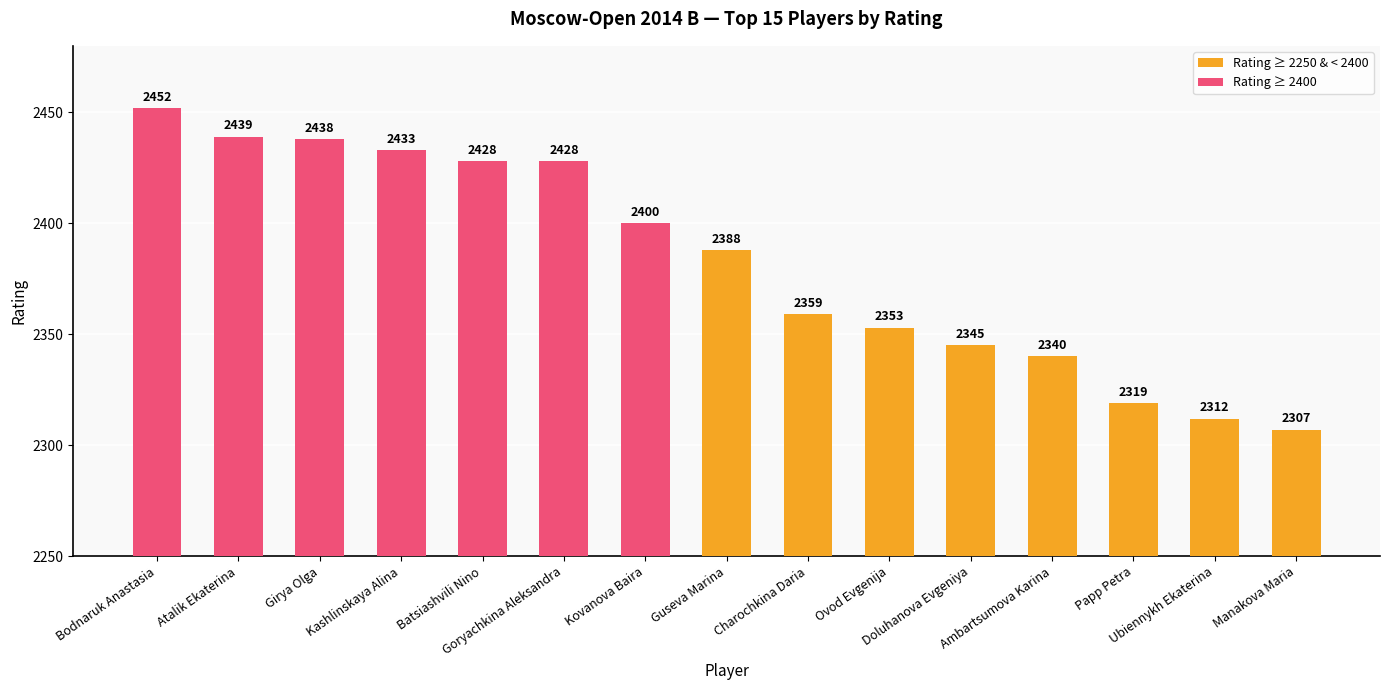

The value at Girya Olga is 2438. True or false?

True